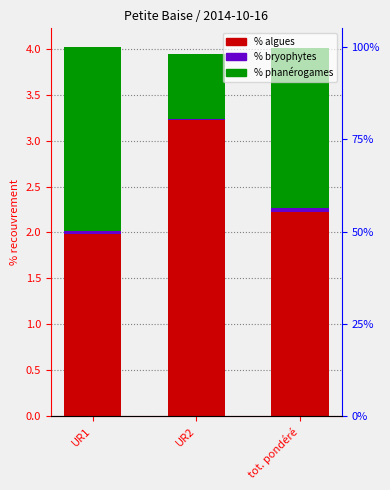

What is the average value of the % phanérogames series?

1.5